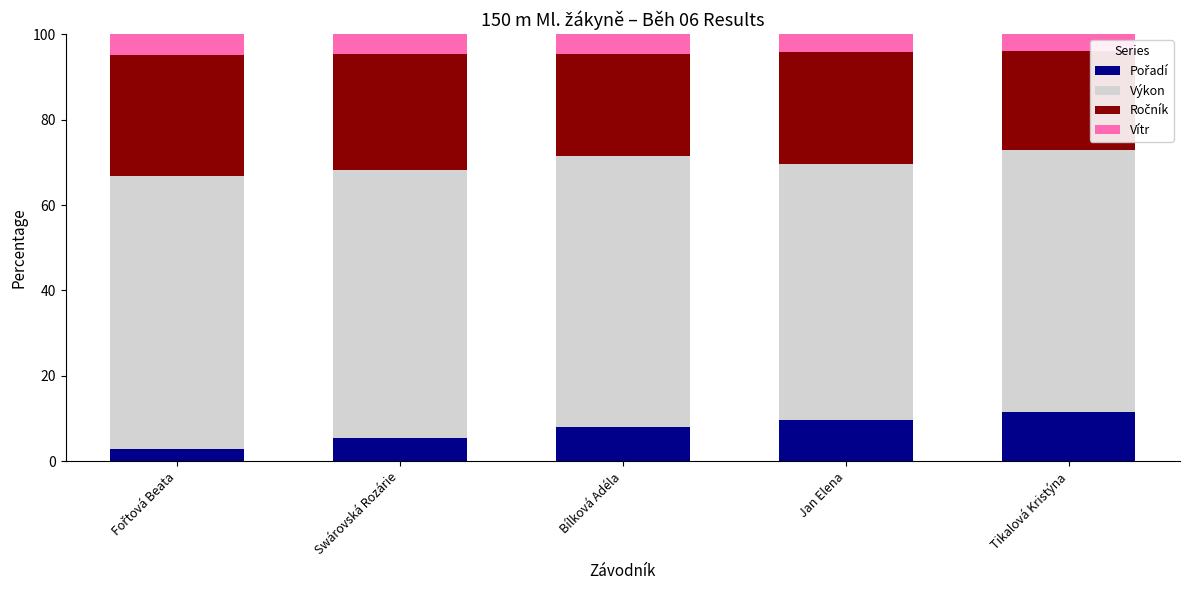

What is the total value across all series at Bílková Adéla?

100.0